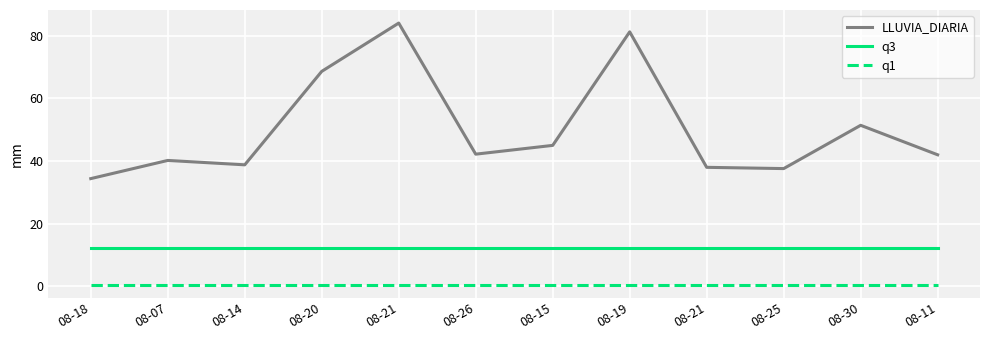

What is the average value of the q1 series?

0.6